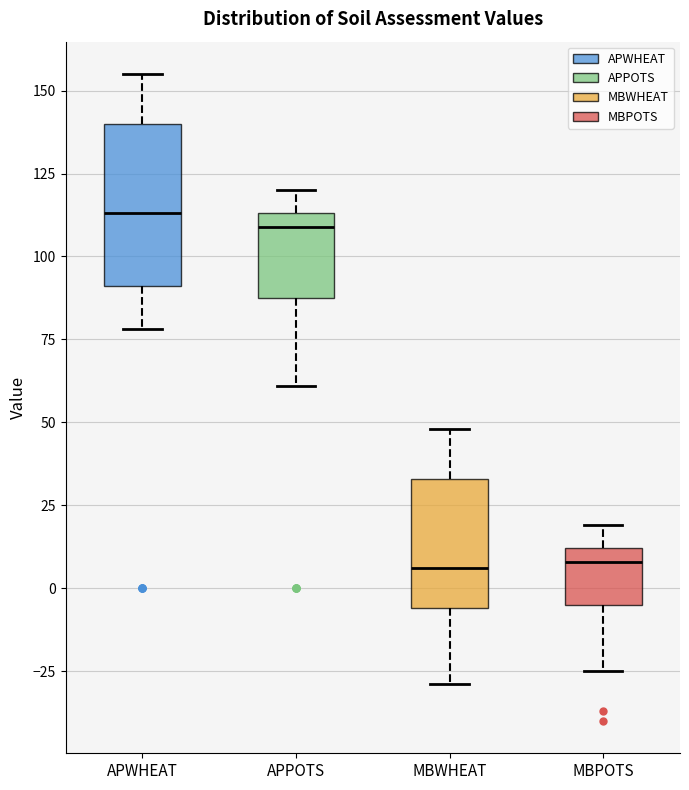

Reading left to right, read every box against the y-axis: the position of its median line, the range the box covers, and the ends of its whiskers. The values are not printed on the chart, so give them approximately, as read against the axis.

APWHEAT: median 115, box 90 to 140, whiskers 80 to 155
APPOTS: median 110, box 90 to 115, whiskers 60 to 120
MBWHEAT: median 5, box -5 to 35, whiskers -30 to 50
MBPOTS: median 10 (just below the box's upper edge), box -5 to 10, whiskers -25 to 20